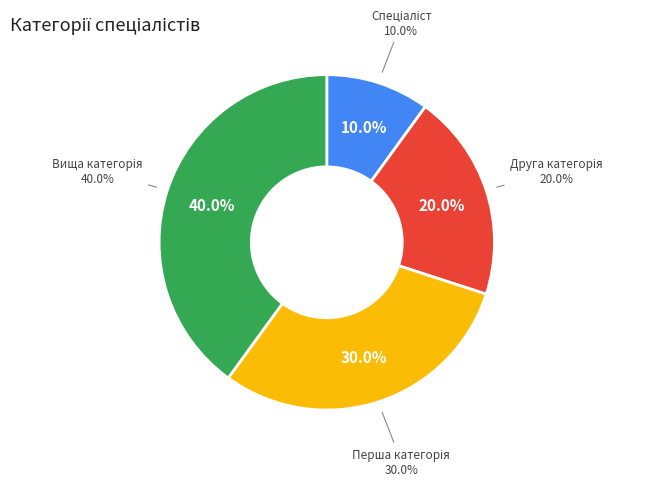

Does Спеціаліст вищої категорії account for over 50% of the chart?

No